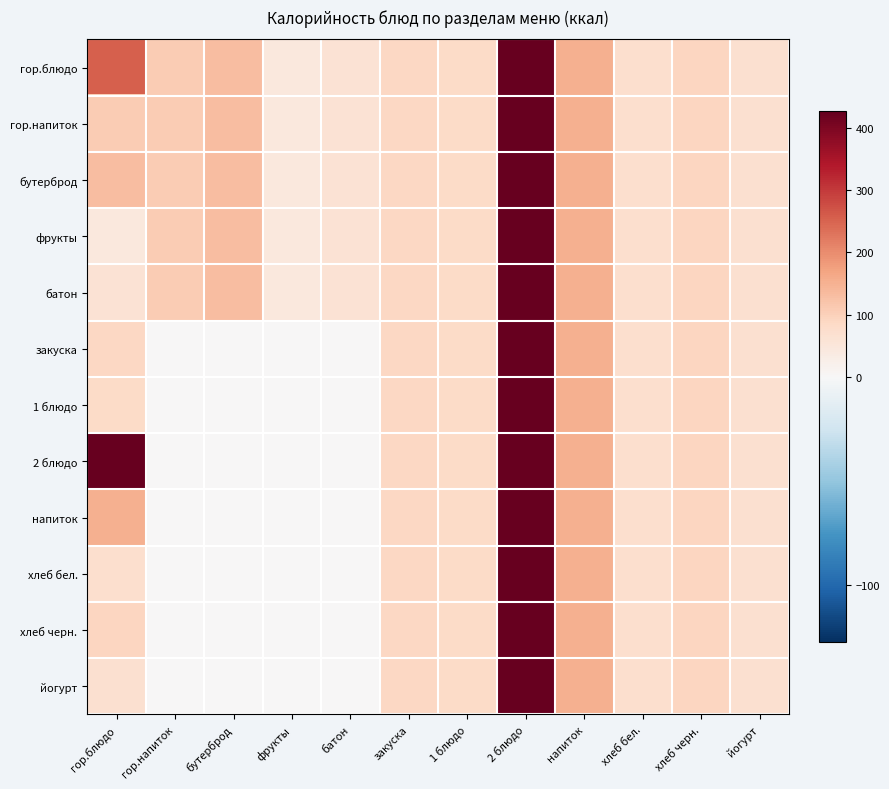

What is the greatest value displayed?

426.0